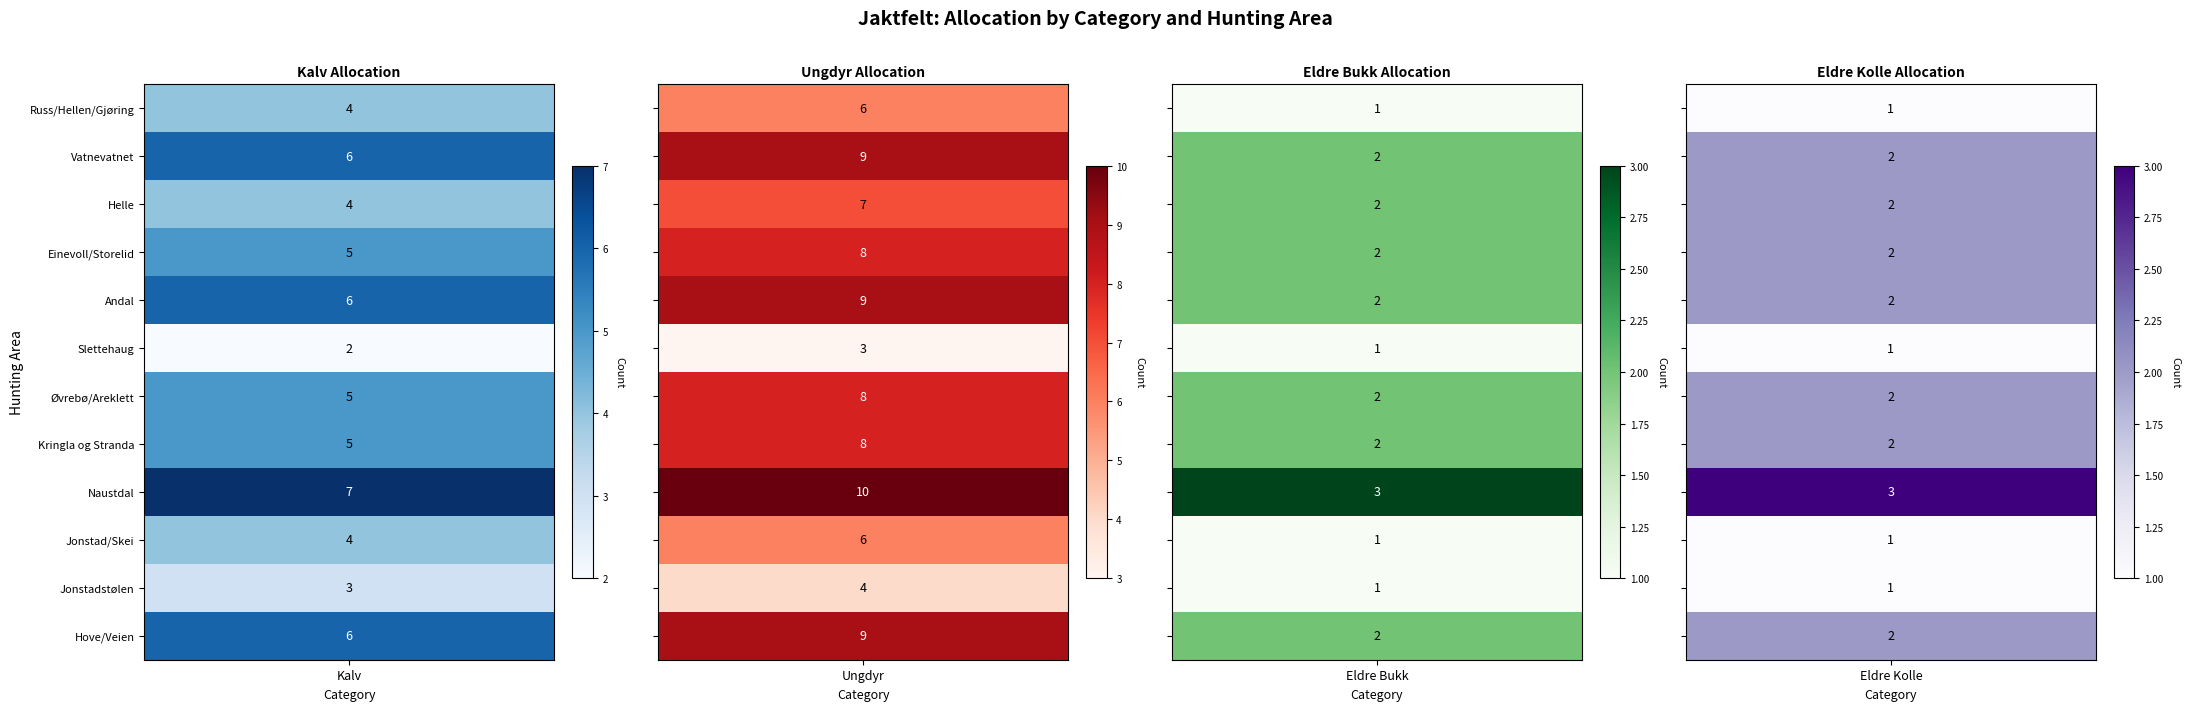

How many data points in Einevoll/Storelid are less than 5?

2